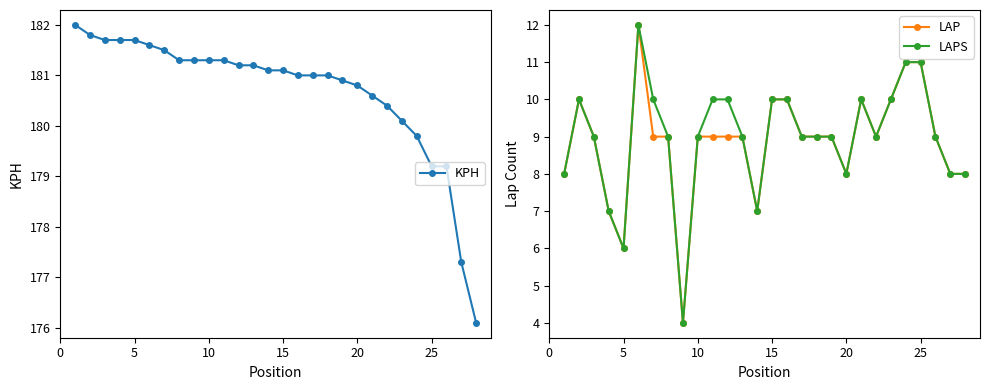

The value of LAPS at 15 is 3. True or false?

False